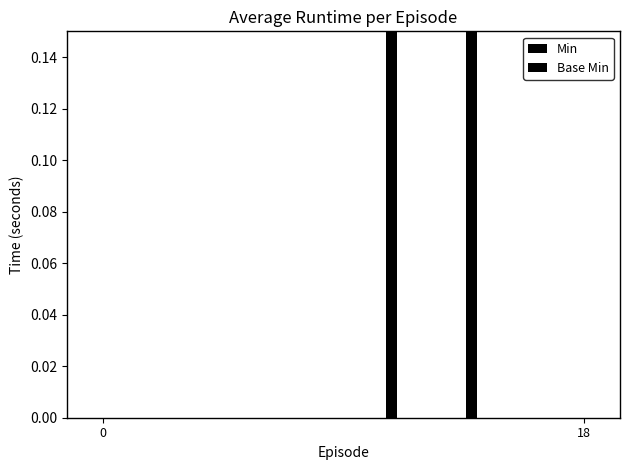

List the series in order of their peak value, highest first.

Min, Base Min